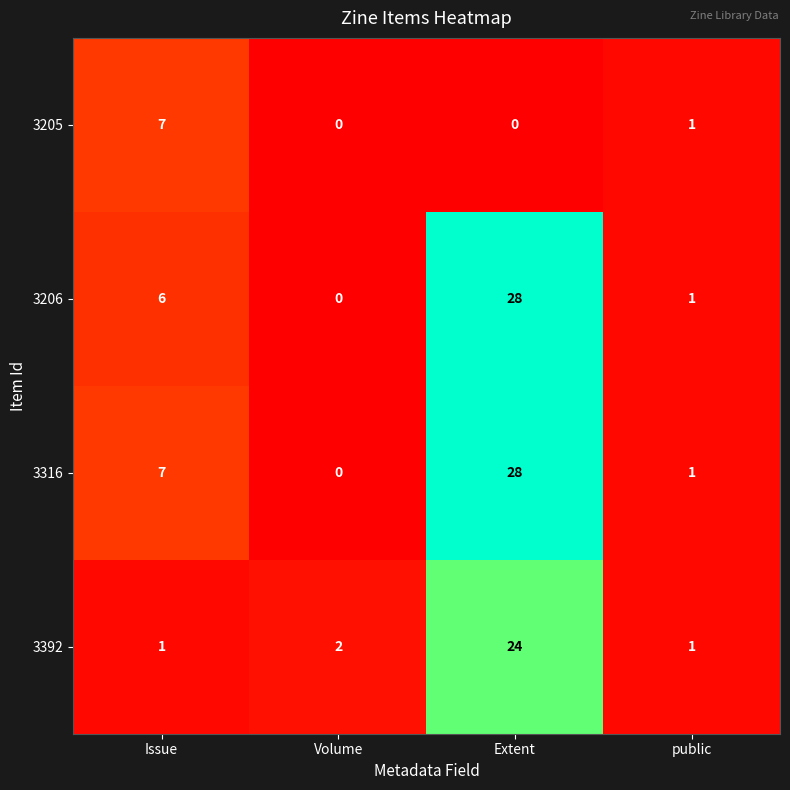

The value of 3392 at public is 0. True or false?

False